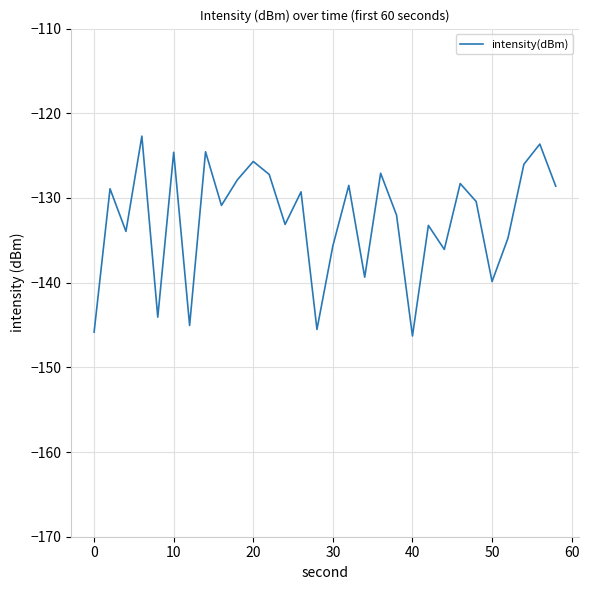

What is the difference between the maximum and minimum values?

23.6